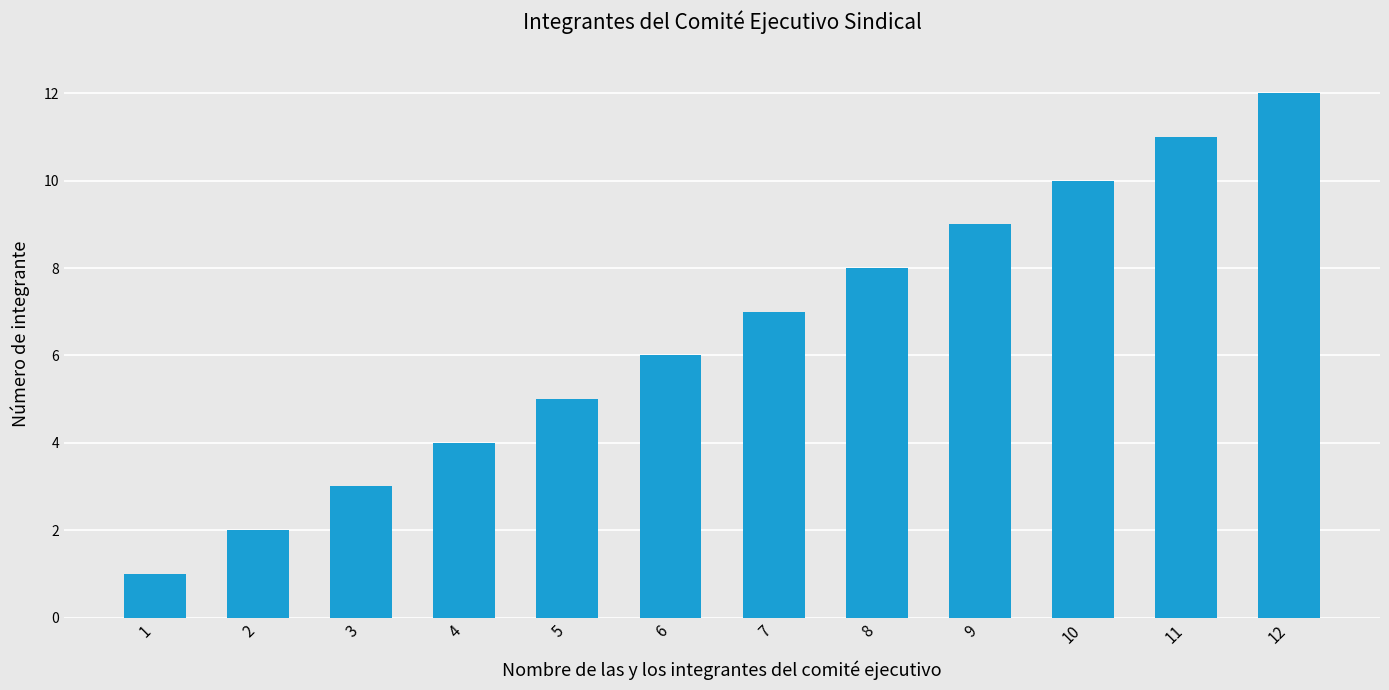

The value at 9 is 9. True or false?

True